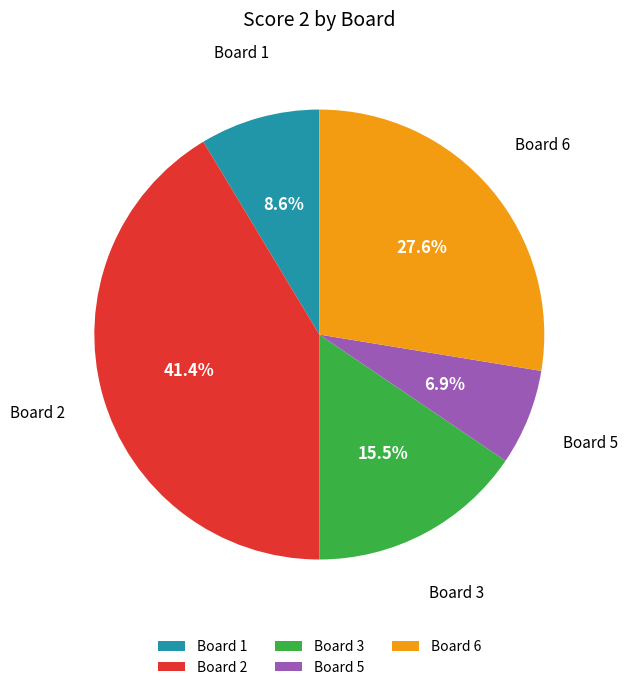

Which slice is the smallest?

Board 5